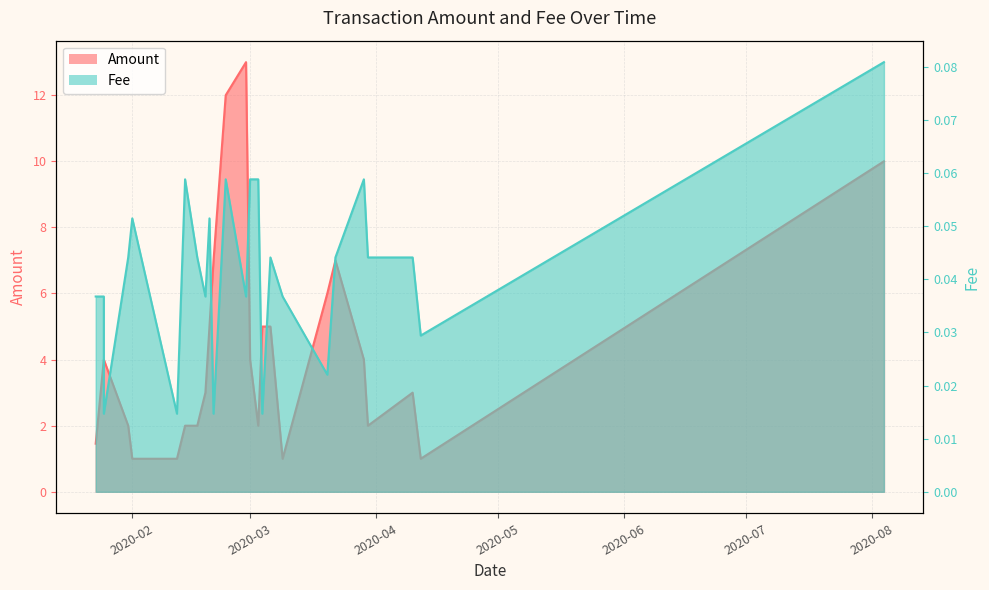

At which label does Amount first exceed 4?

2020-02-20